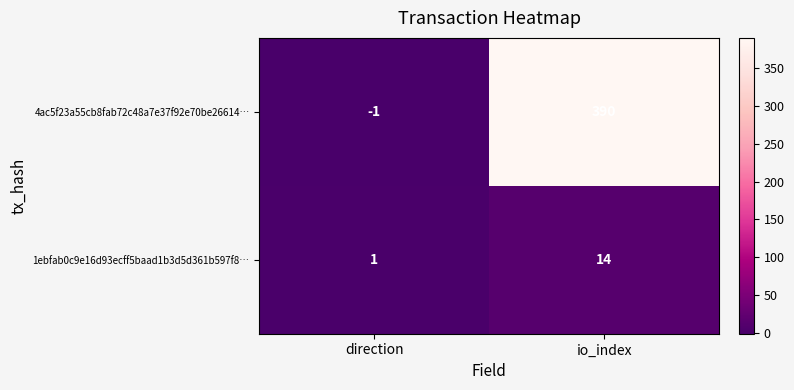

Which series changed the most between direction and io_index?

4ac5f23a55cb8fab72c48a7e37f92e70be26614…